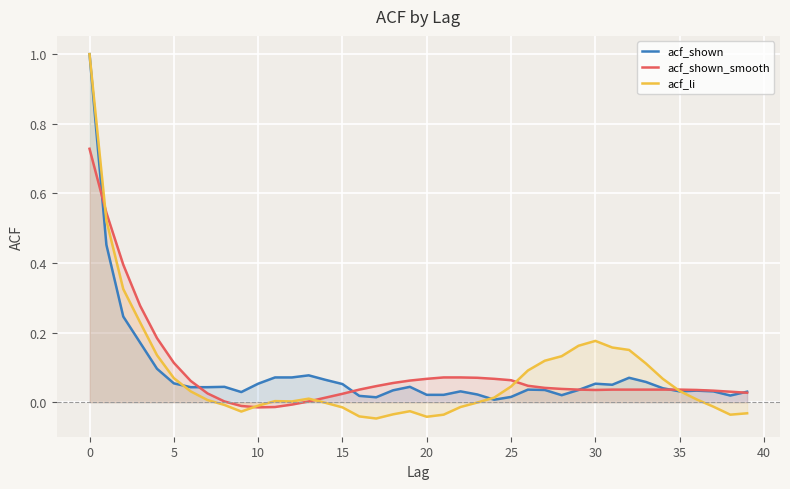

How many positive values does the acf_shown_smooth series have?

36